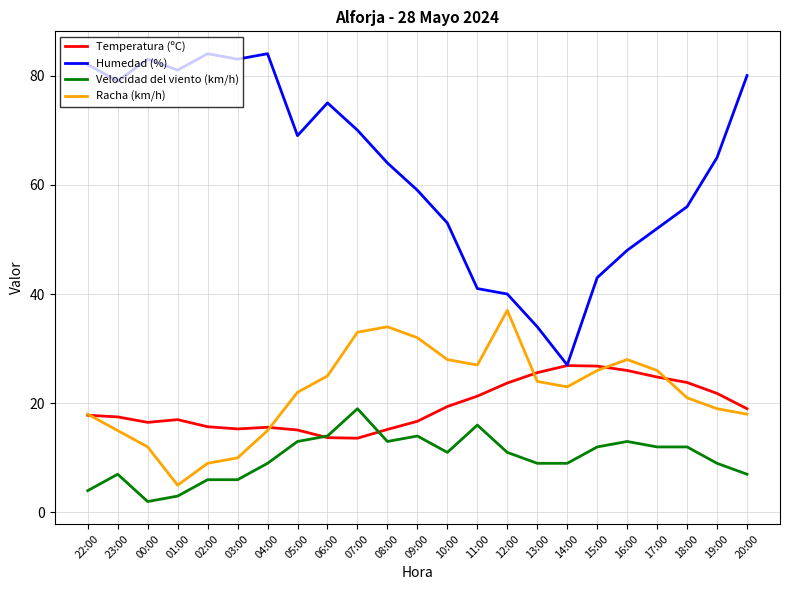

True or false: Racha (km/h) has a value of 19.4 at 00:00.

False